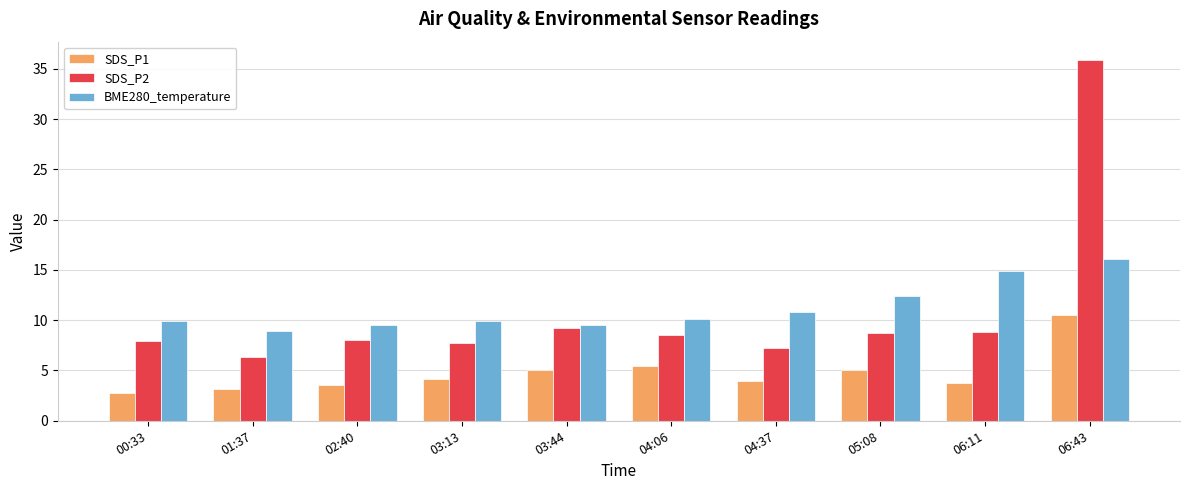

Which category has the lowest value in the SDS_P1 series?

00:33